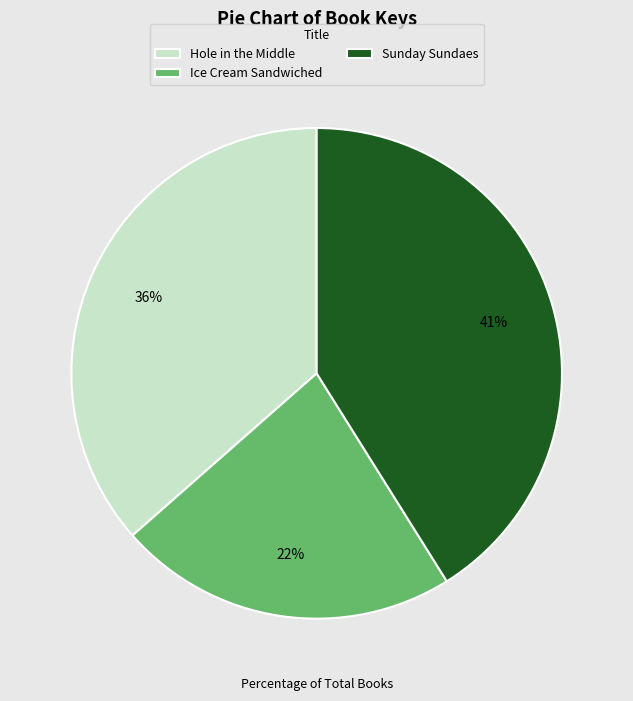

Is it true that Hole in the Middle is 22% of the pie?

False